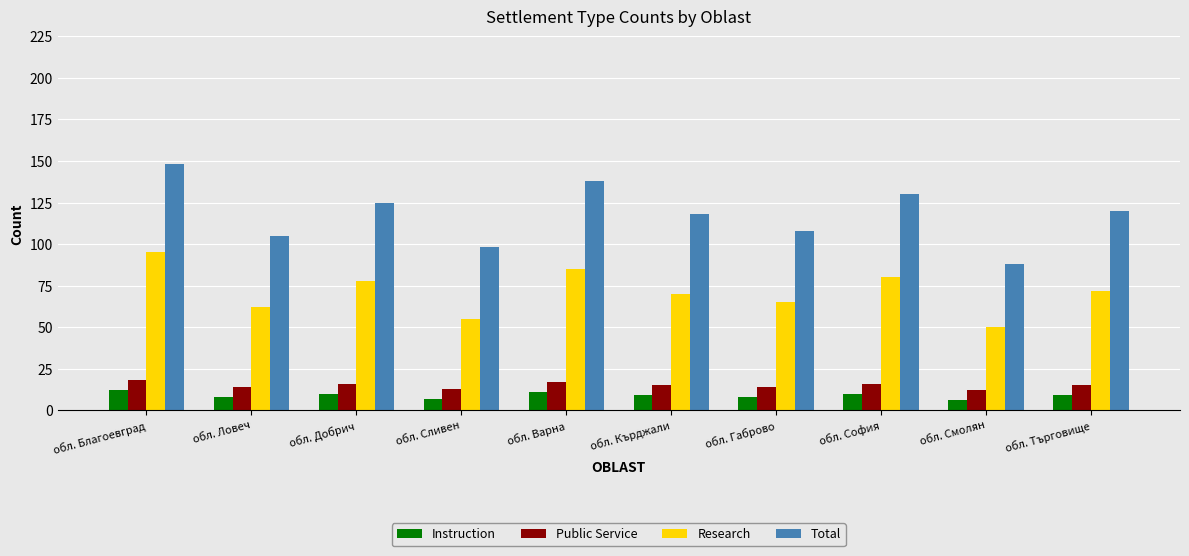

Which category has the lowest value in the Total series?

обл. Смолян